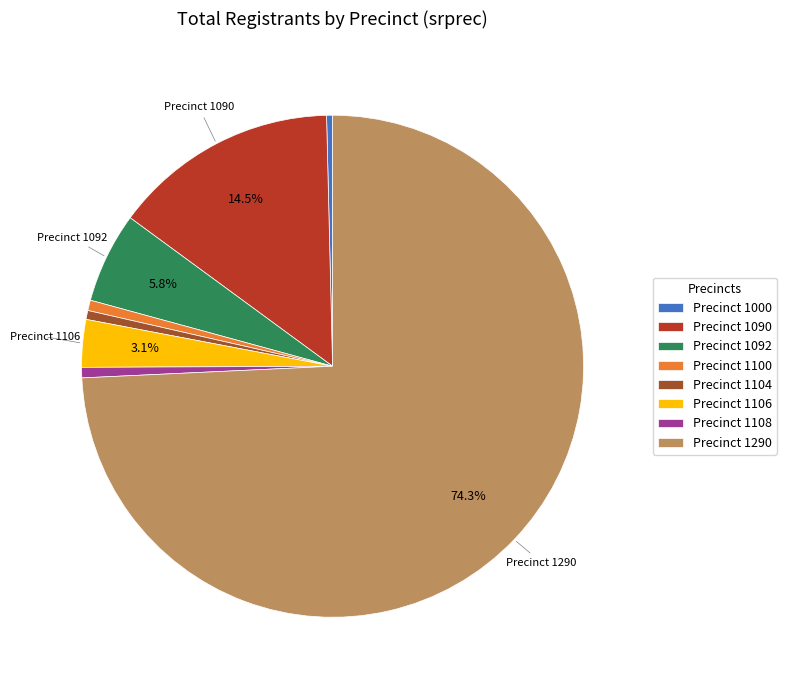

Which slice is the largest?

Precinct 1290